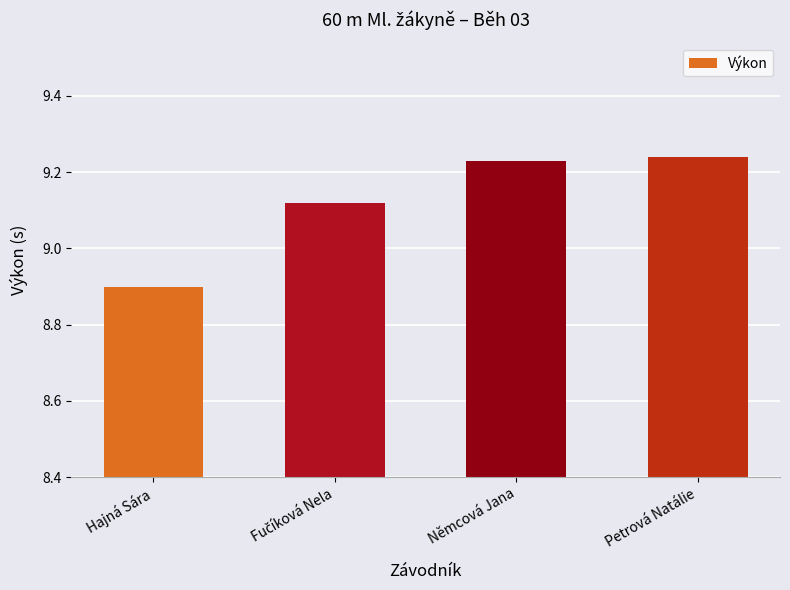

Count the values in the range 9 to 10.

3